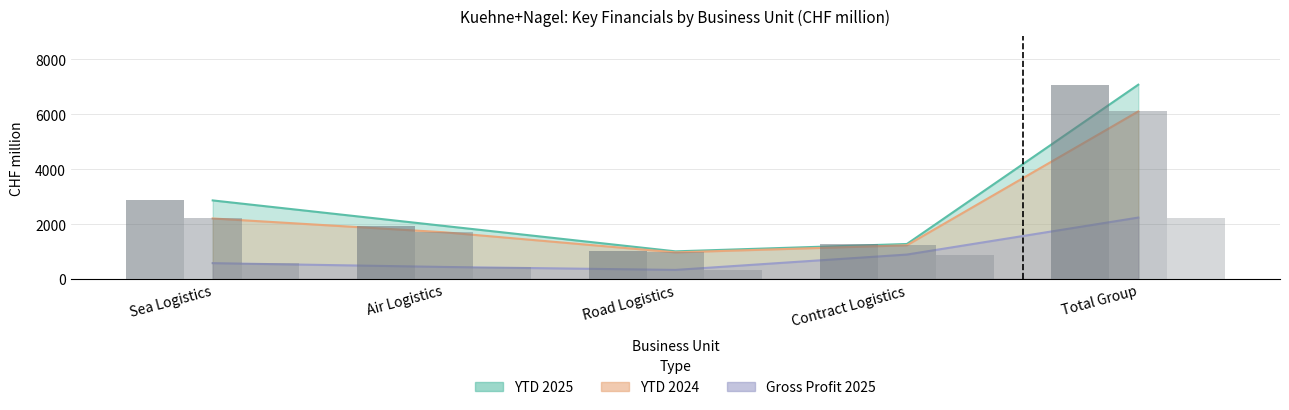

At which category is the sum across all series the highest?

Total Group